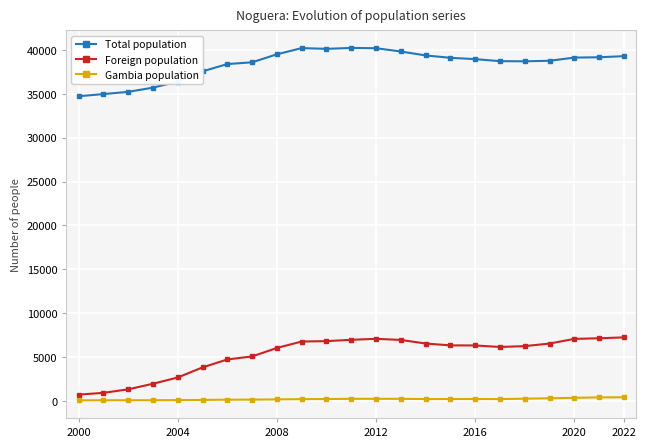

True or false: Gambia population and Total population intersect in this chart.

False